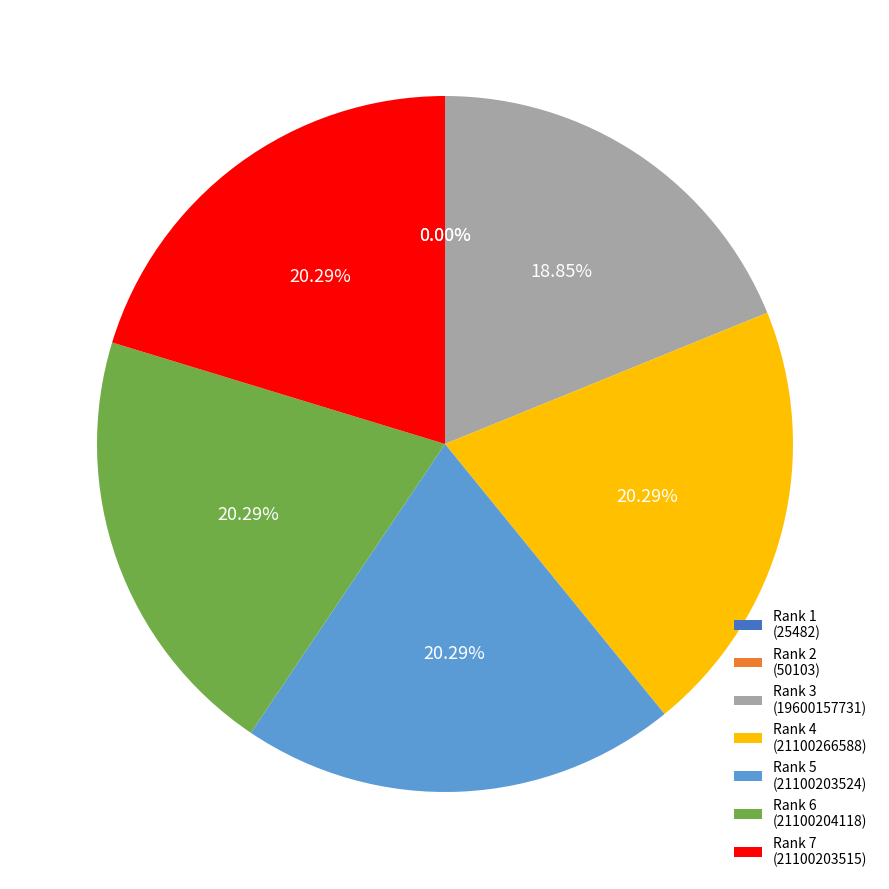

Do Rank 6 (21100204118) and Rank 7 (21100203515) together represent more than half of the pie?

No